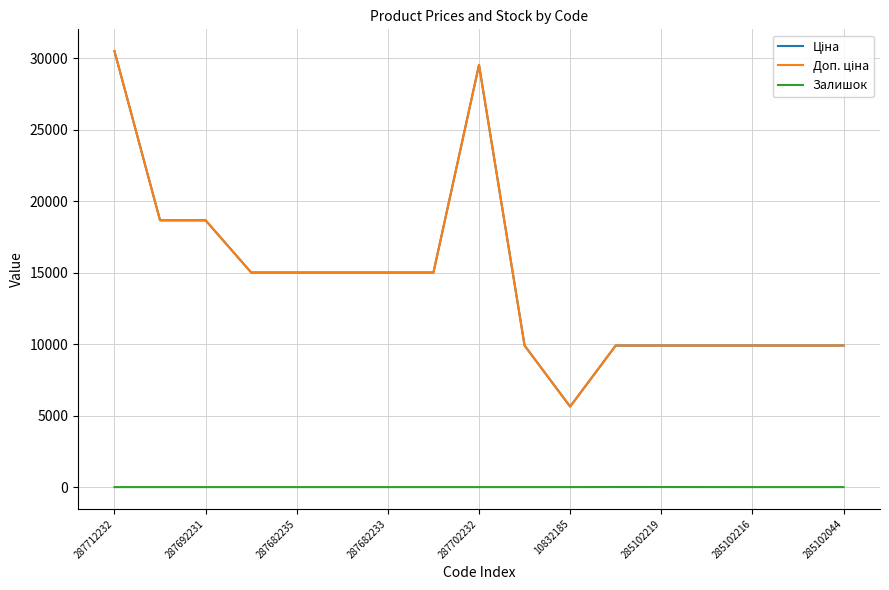

Does the chart have visible grid lines?

Yes